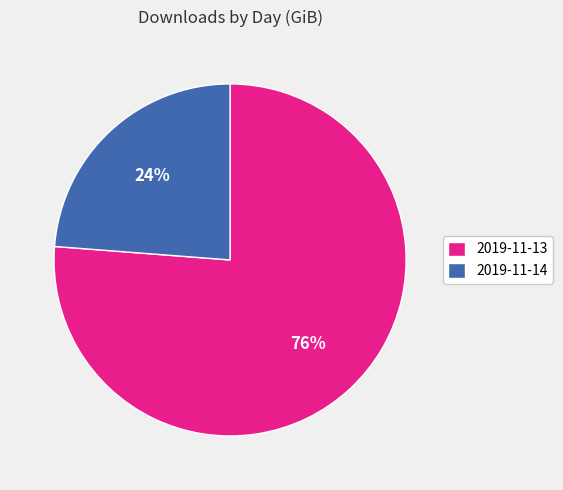

Rank the categories by value from highest to lowest.

2019-11-13, 2019-11-14